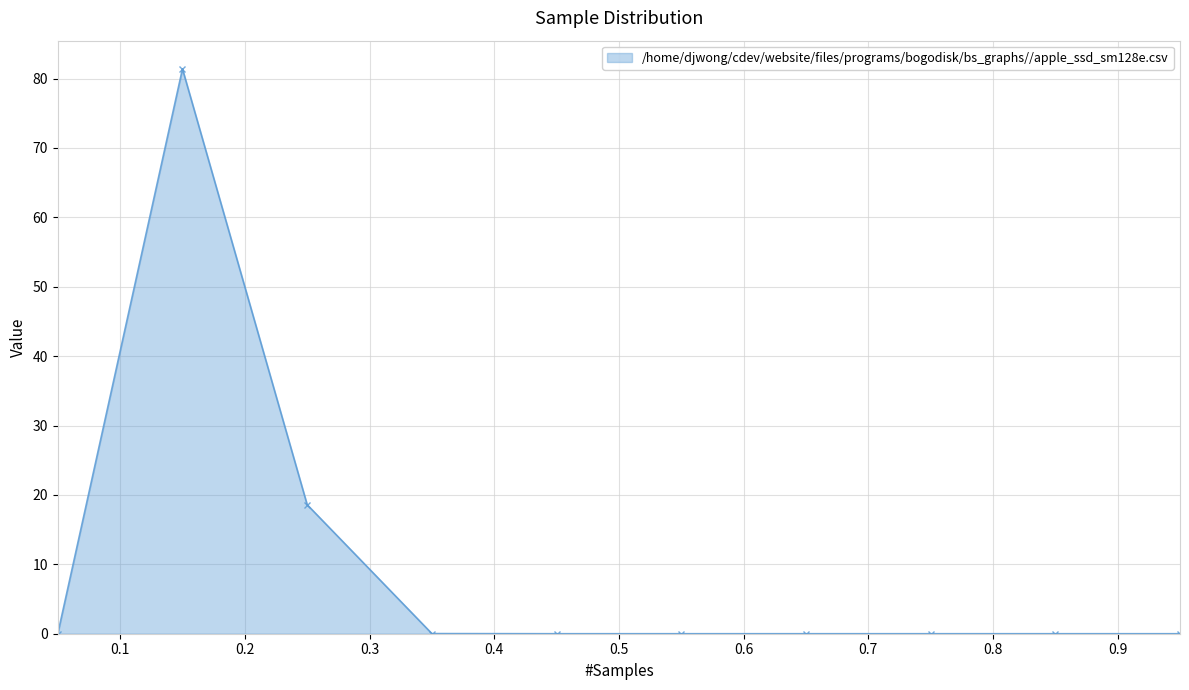

Does the chart have visible grid lines?

Yes